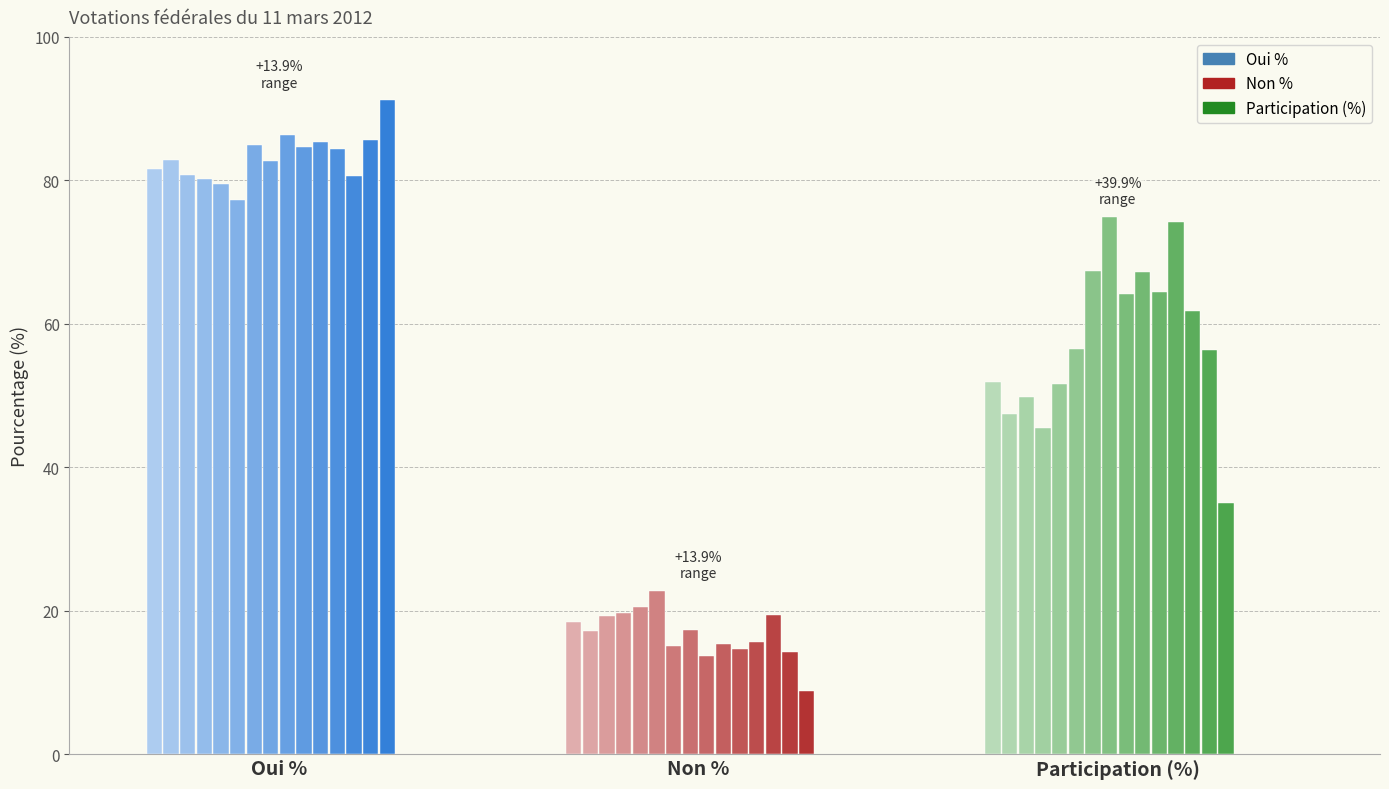

What is the minimum value shown in the chart?

8.8